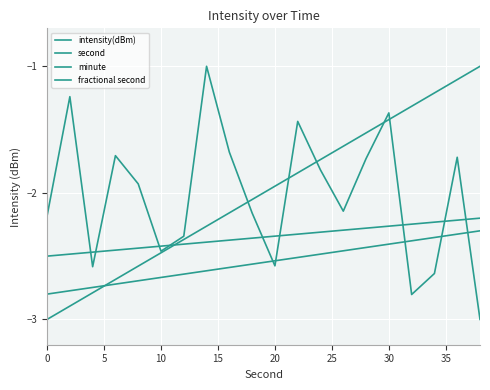

Does the chart display data point markers on the line(s)?

No